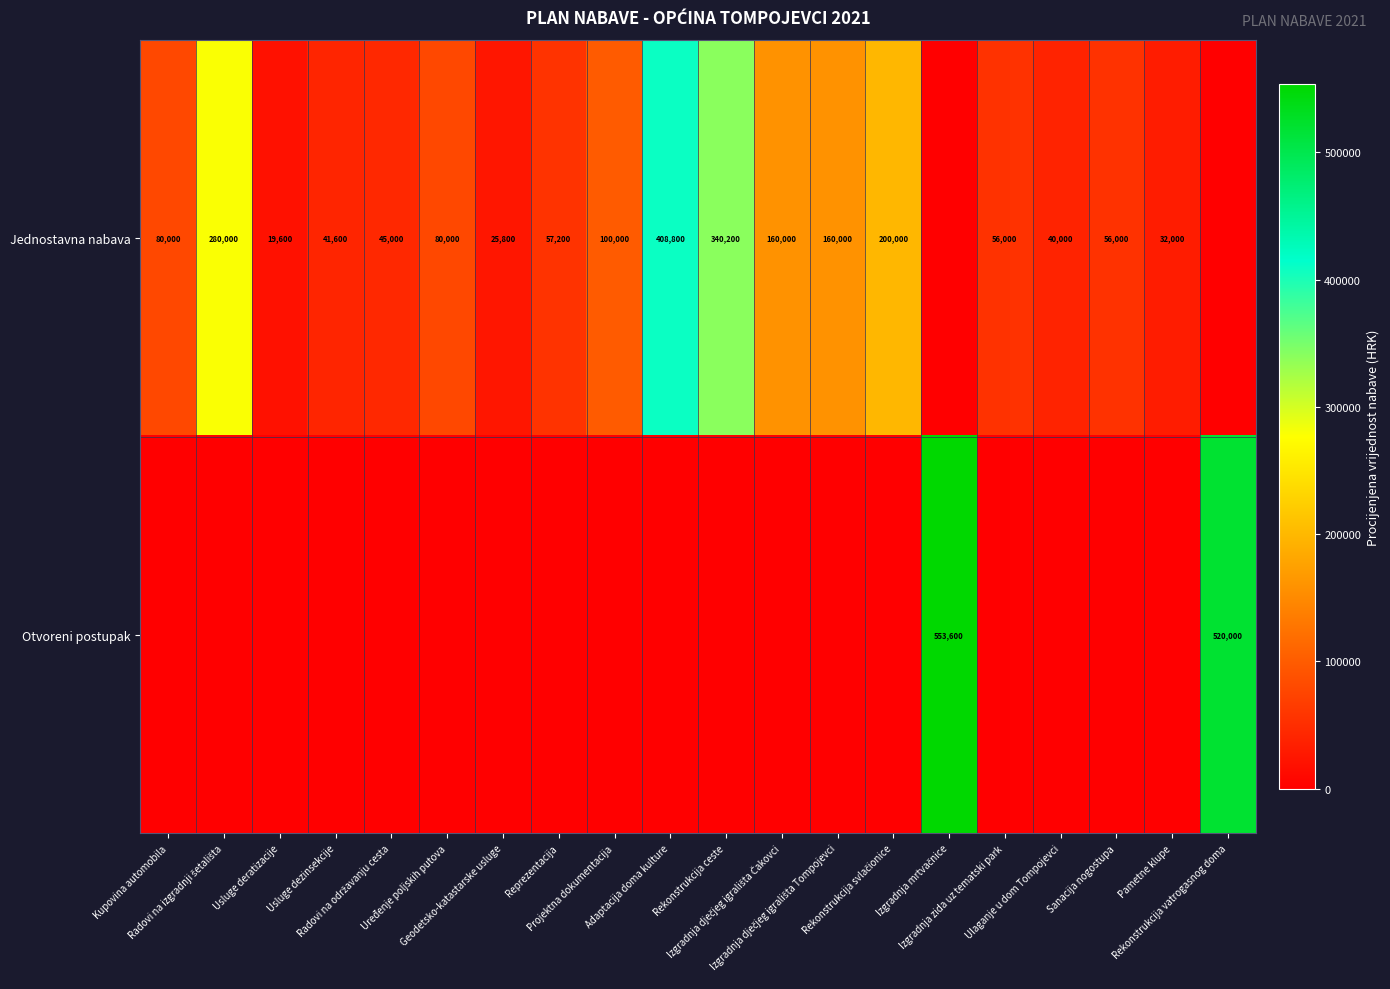

What is the average value of the Otvoreni postupak series?

53680